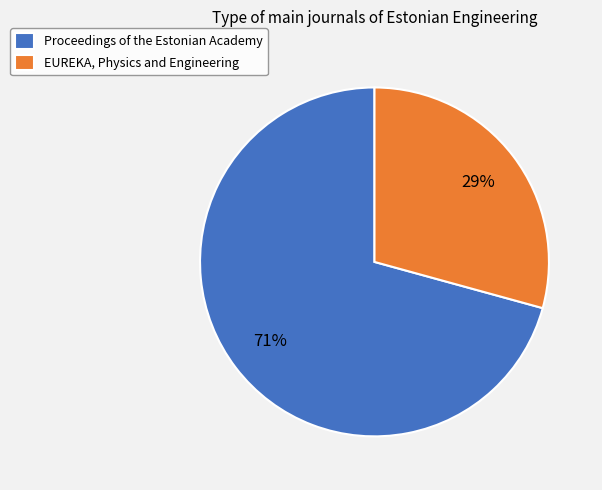

Rank the categories by value from highest to lowest.

Proceedings of the Estonian Academy, EUREKA, Physics and Engineering